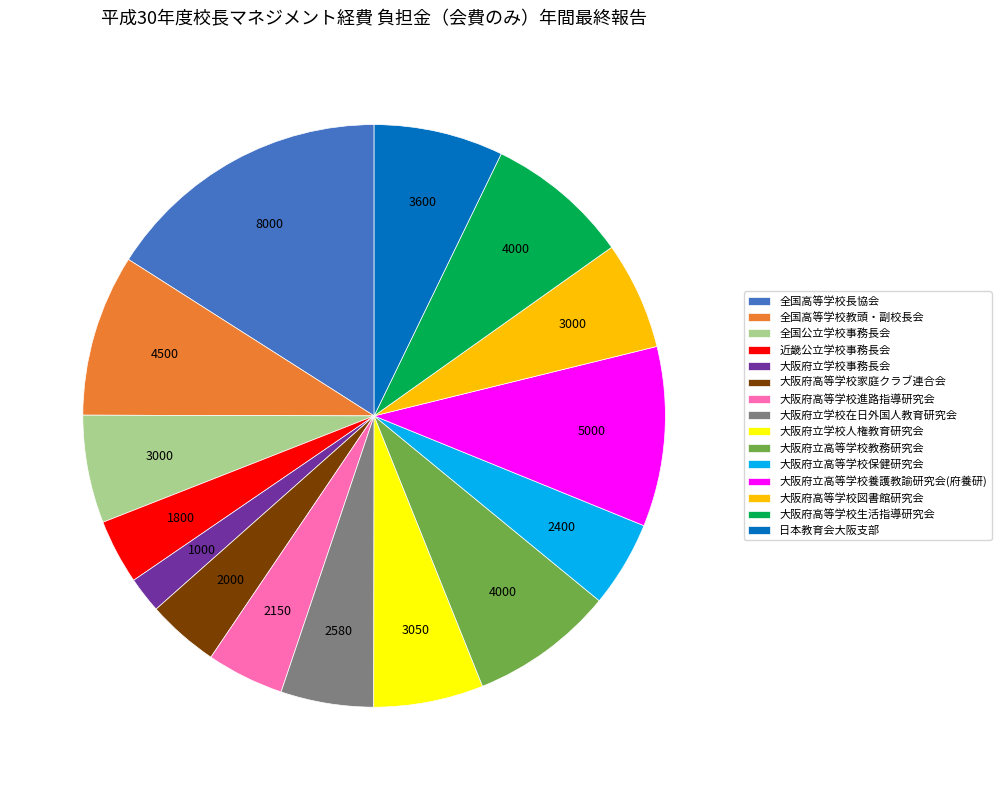

Which slice is the largest?

全国高等学校長協会